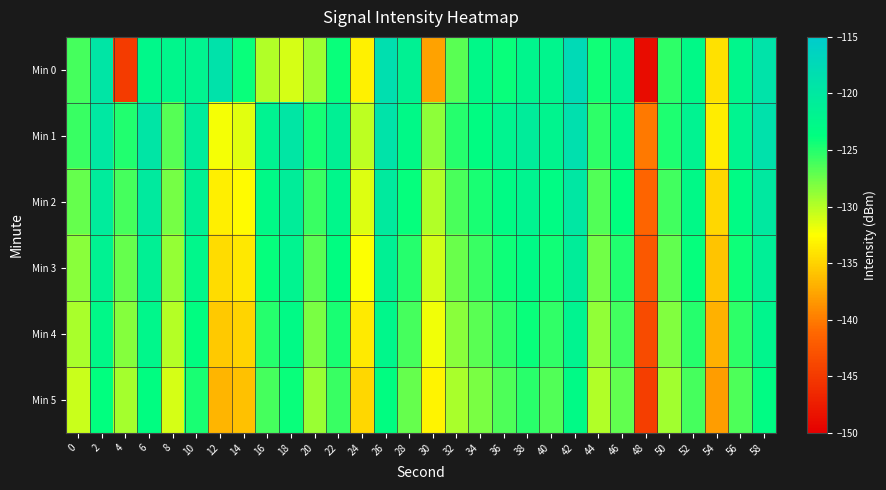

Which series has the largest range (max minus min)?

Min 0